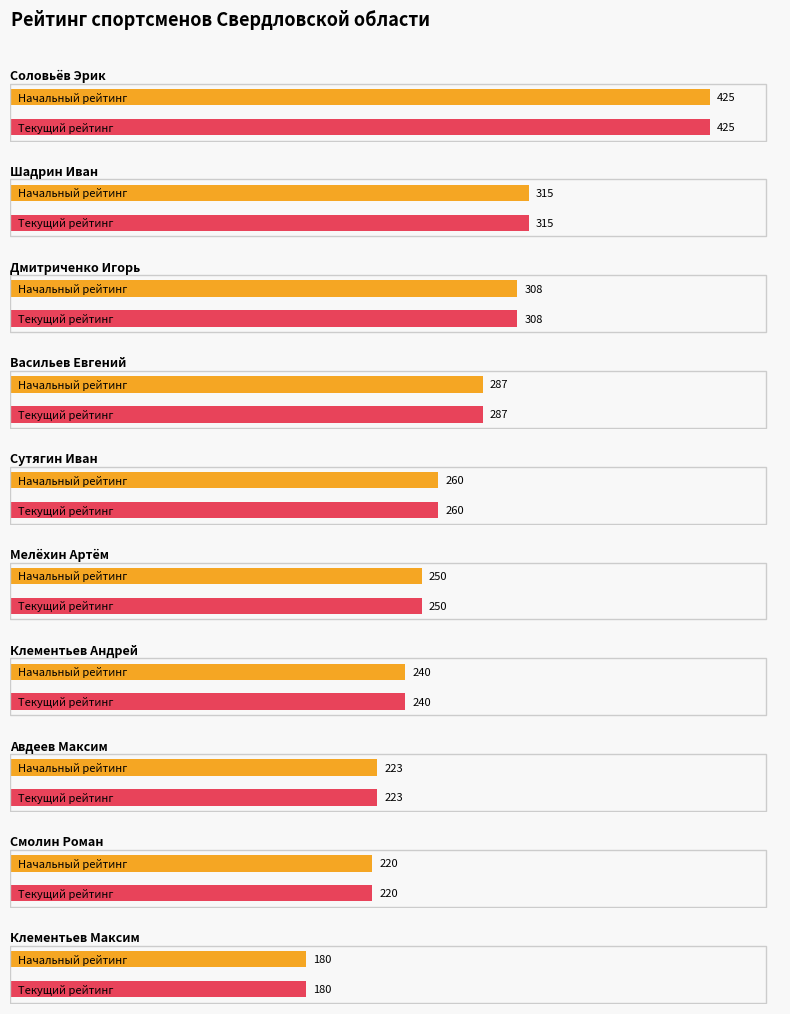

Between Клементьев Андрей and Смолин Роман, which series saw the biggest shift?

Начальный рейтинг